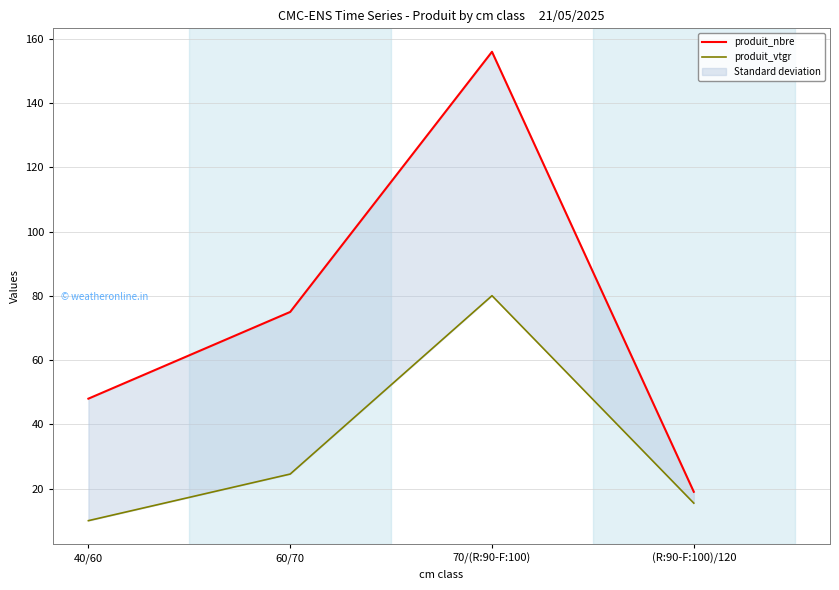

What is the label of the 2nd point from the left?

60/70